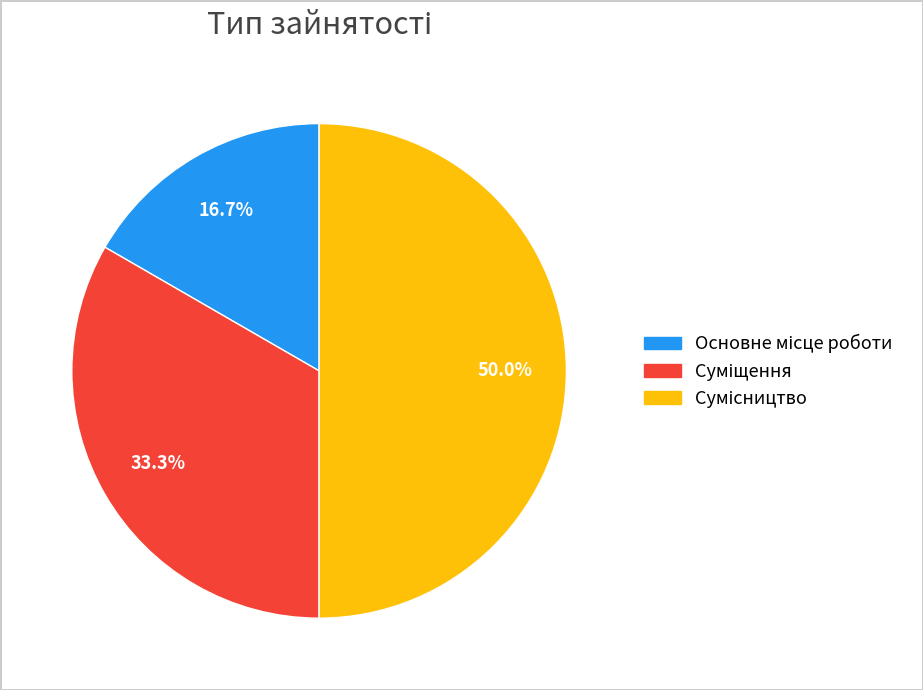

Does any single category account for the majority?

No